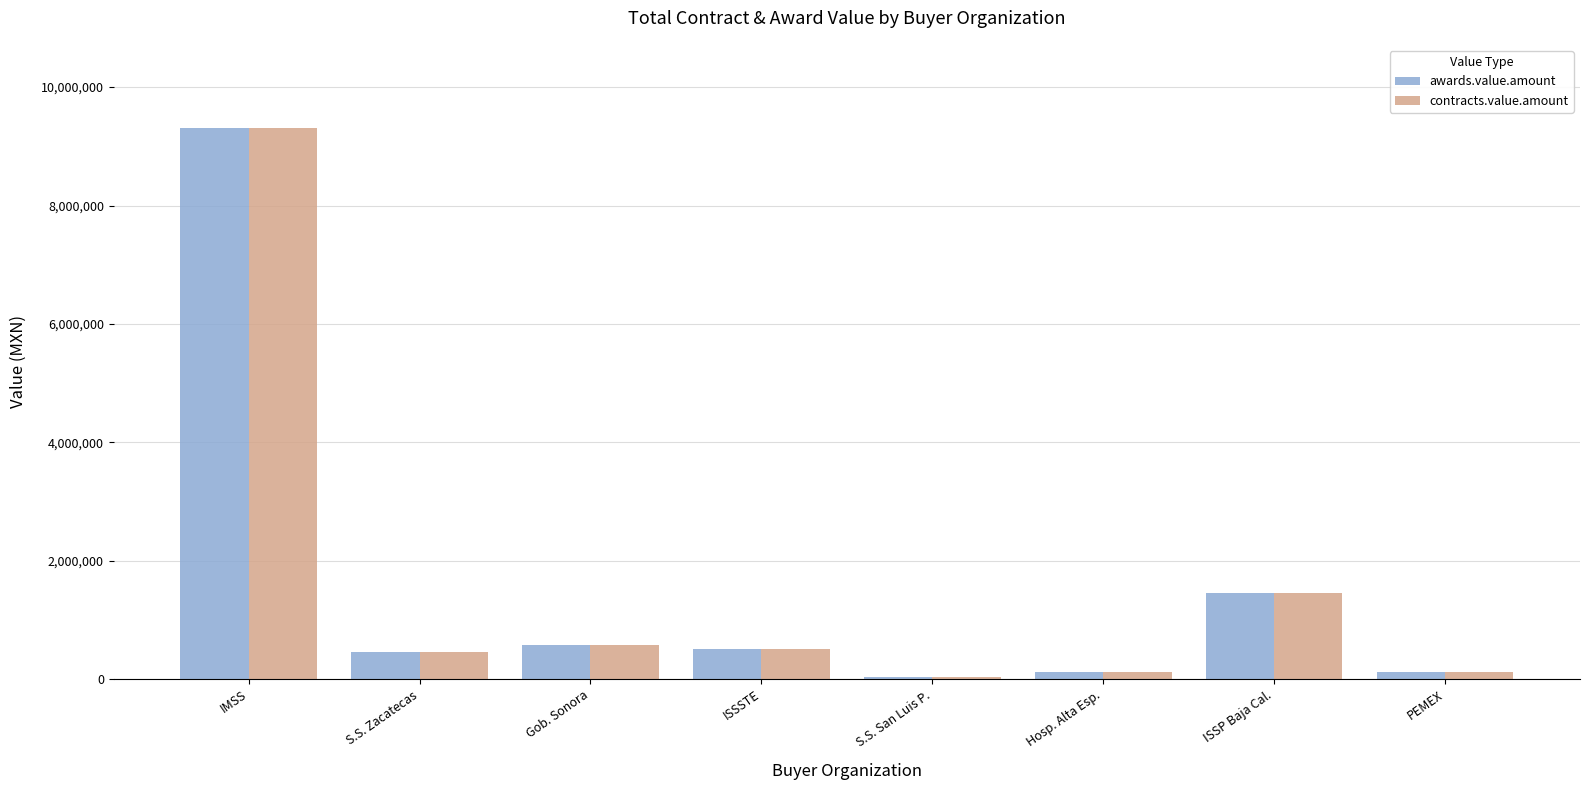

What is the sum of all contracts.value.amount values?

12592717.8